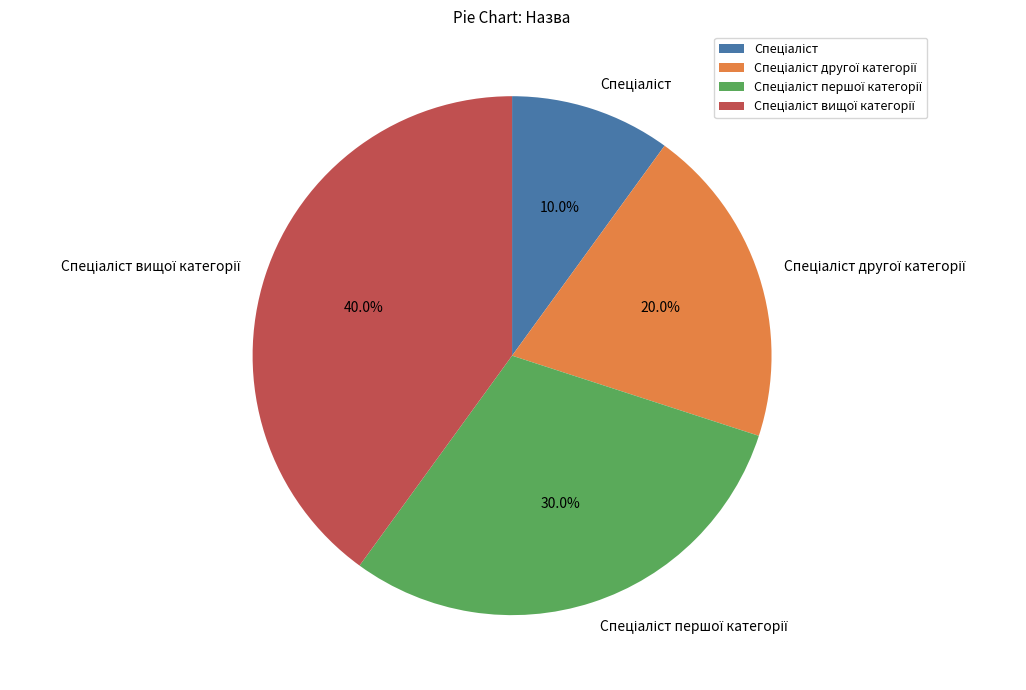

How many slices are in this pie chart?

4